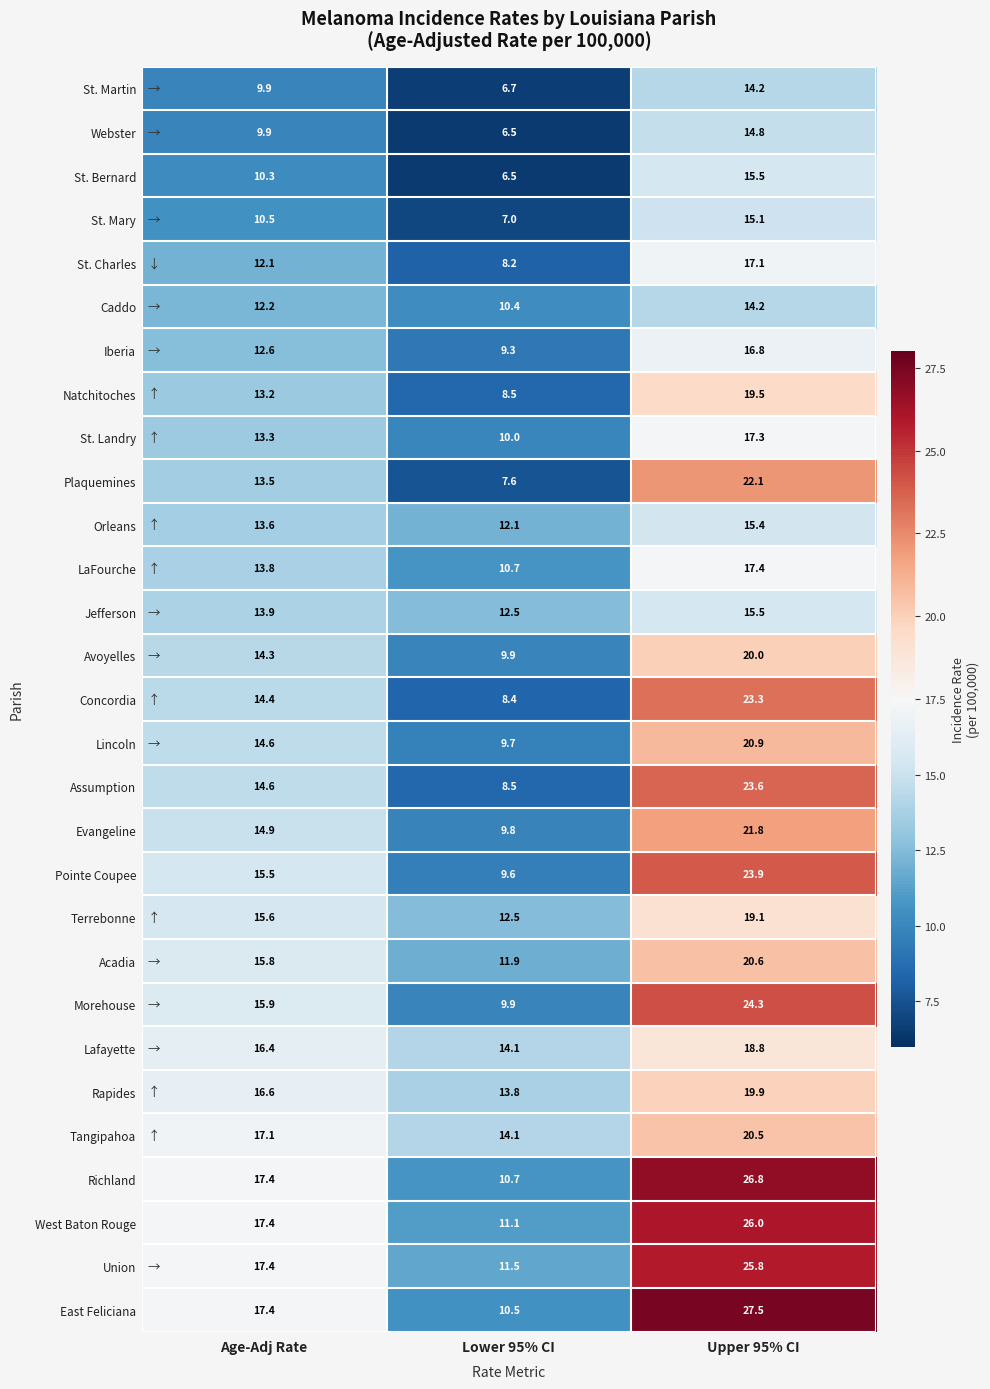

Which category has the lowest value across all series?

Lower 95% CI